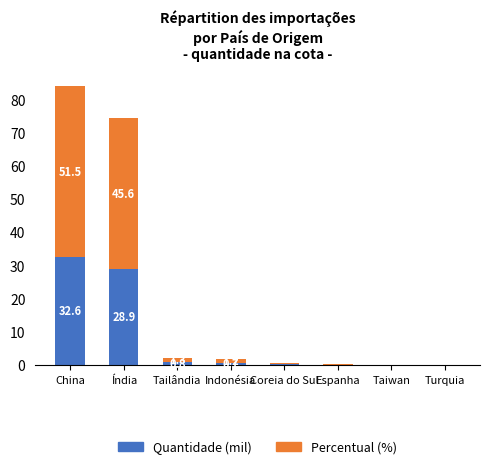

How many data points does each series have?

8